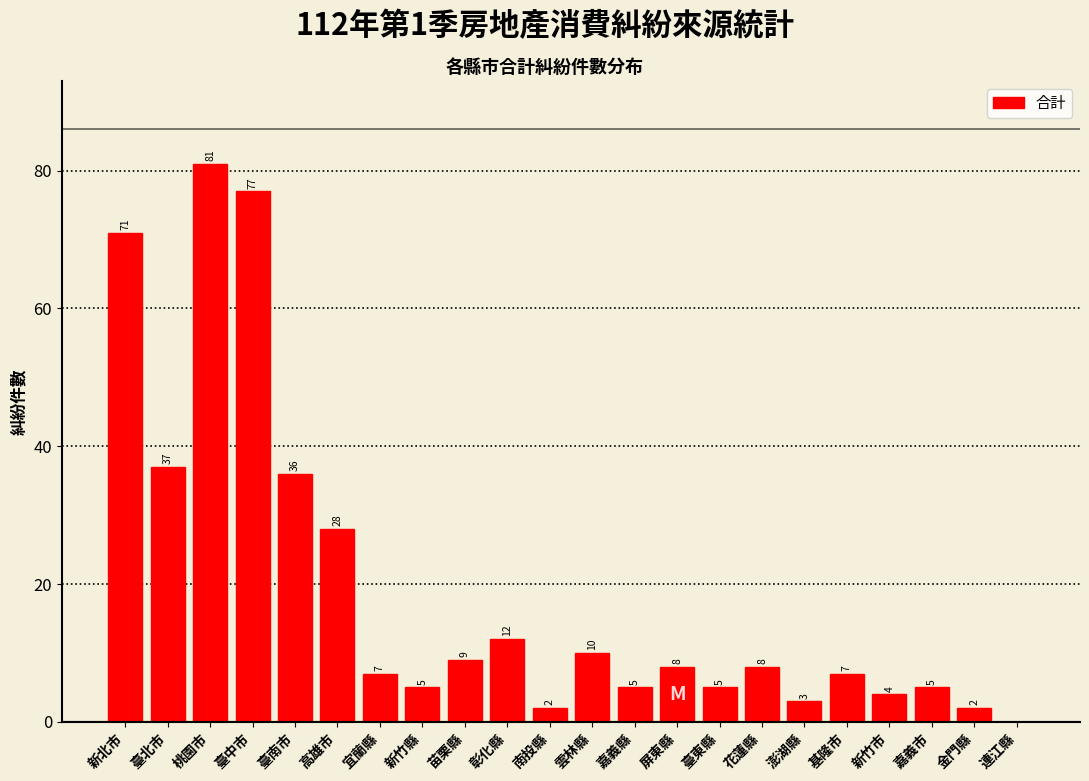

Reading left to right, extract all data points from this chart.

新北市=71	臺北市=37	桃園市=81	臺中市=77	臺南市=36	高雄市=28	宜蘭縣=7	新竹縣=5	苗栗縣=9	彰化縣=12	南投縣=2	雲林縣=10	嘉義縣=5	屏東縣=8	臺東縣=5	花蓮縣=8	澎湖縣=3	基隆市=7	新竹市=4	嘉義市=5	金門縣=2	連江縣=0